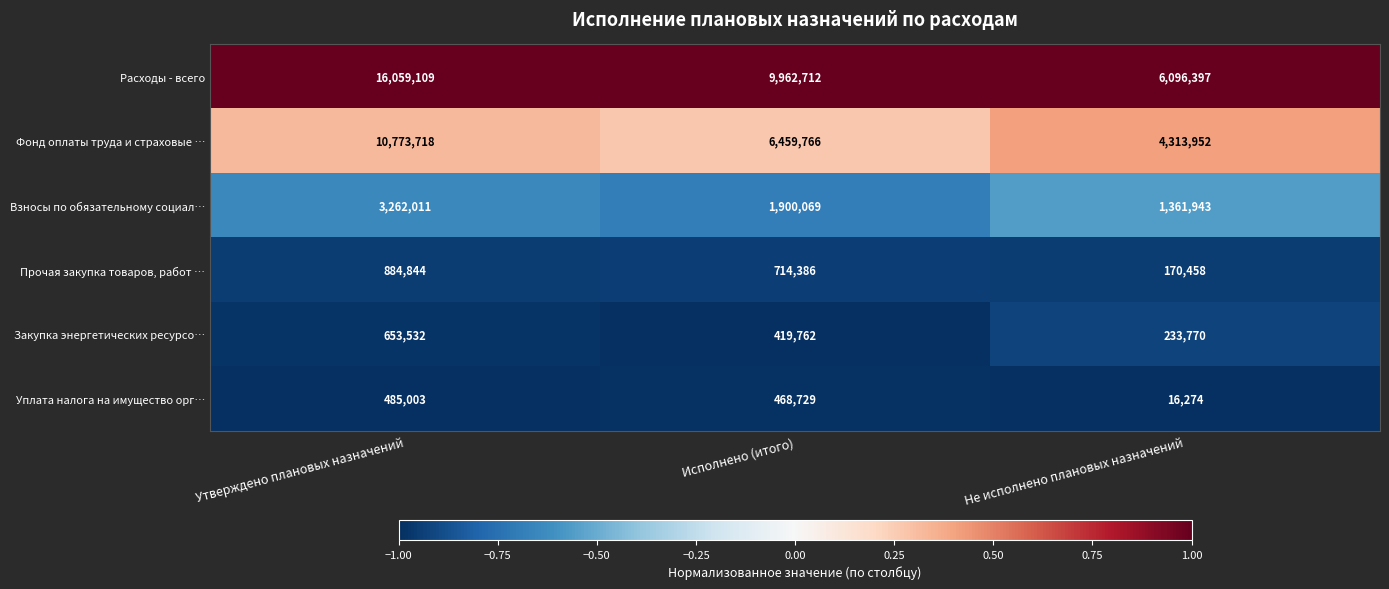

At which label does Взносы по обязательному социал… reach its peak?

Утверждено плановых назначений